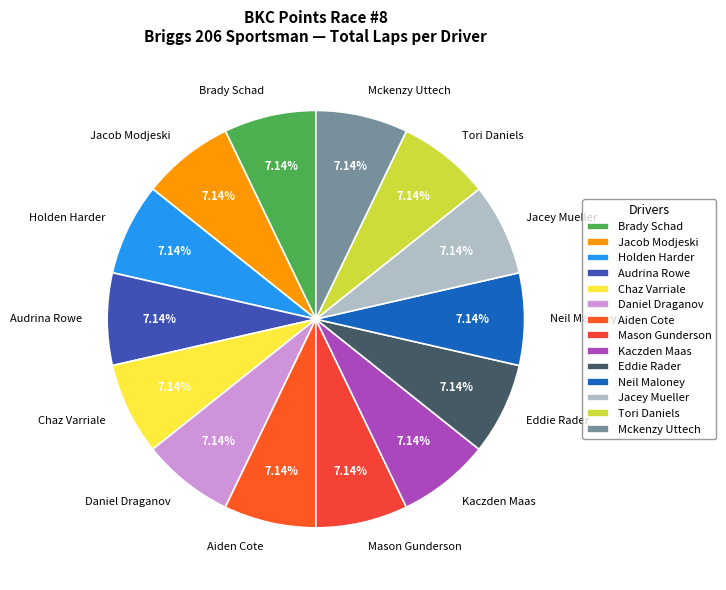

Is there any slice that represents more than half of the pie?

No